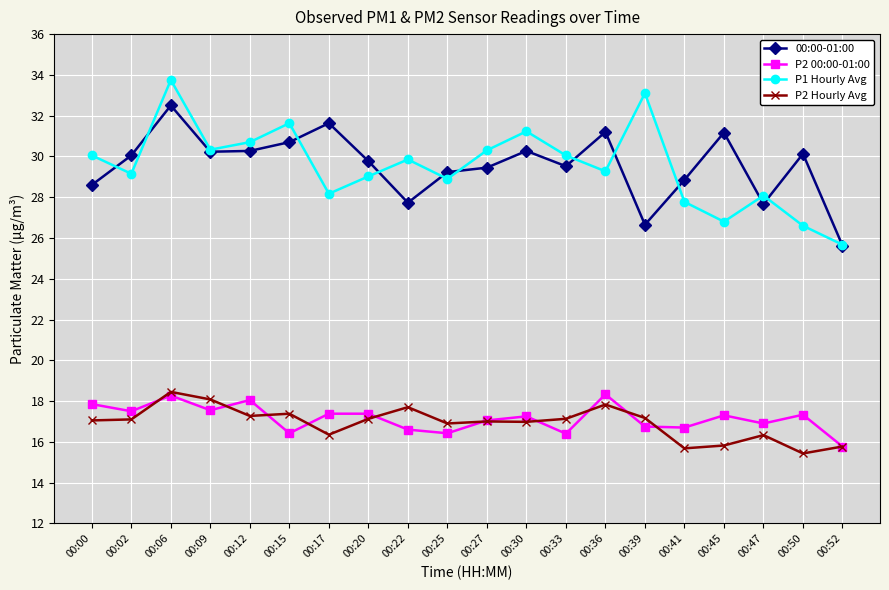

What is the total value across all series at 00:41?

89.0